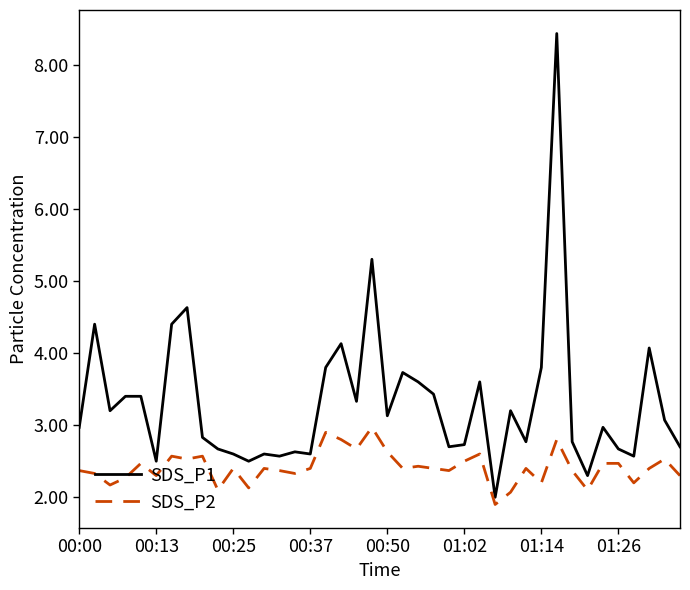

Which series has the largest total across all categories?

SDS_P1